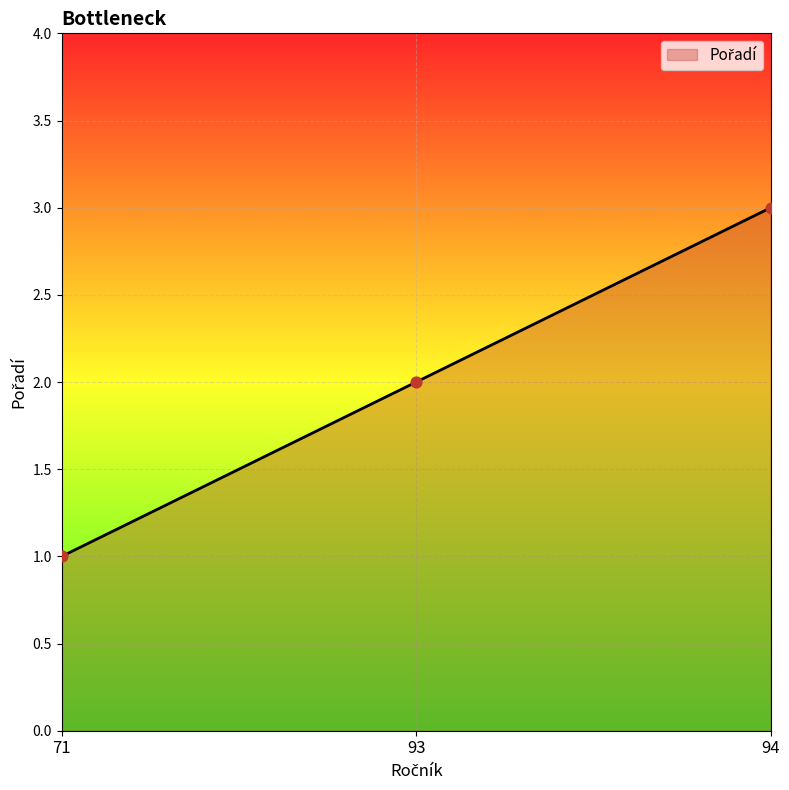

Approximately how many times larger is the value at 94 compared to 71?

3.0